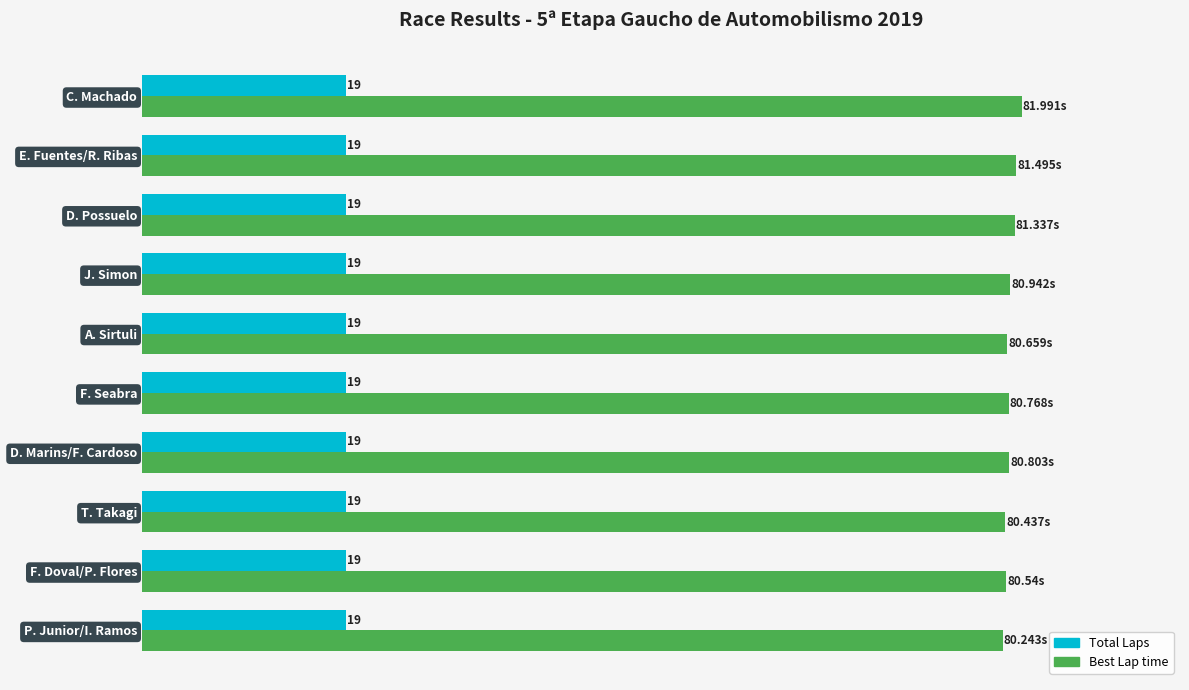

At which category is the sum across all series the highest?

C. Machado